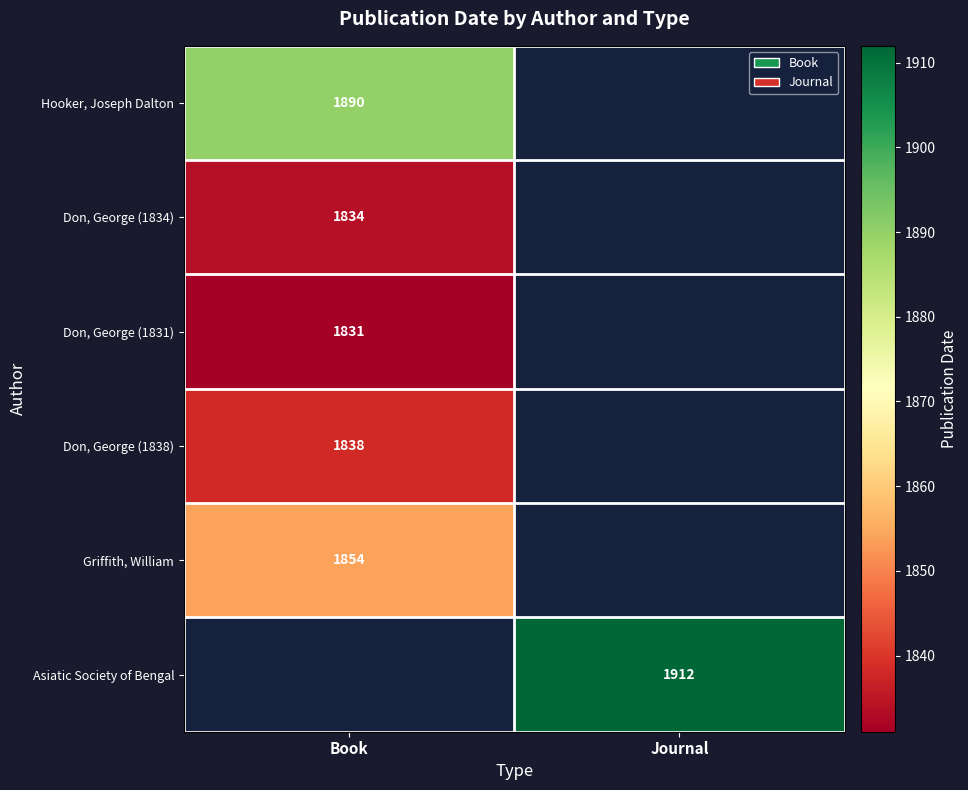

Count the number of data series in this chart.

6